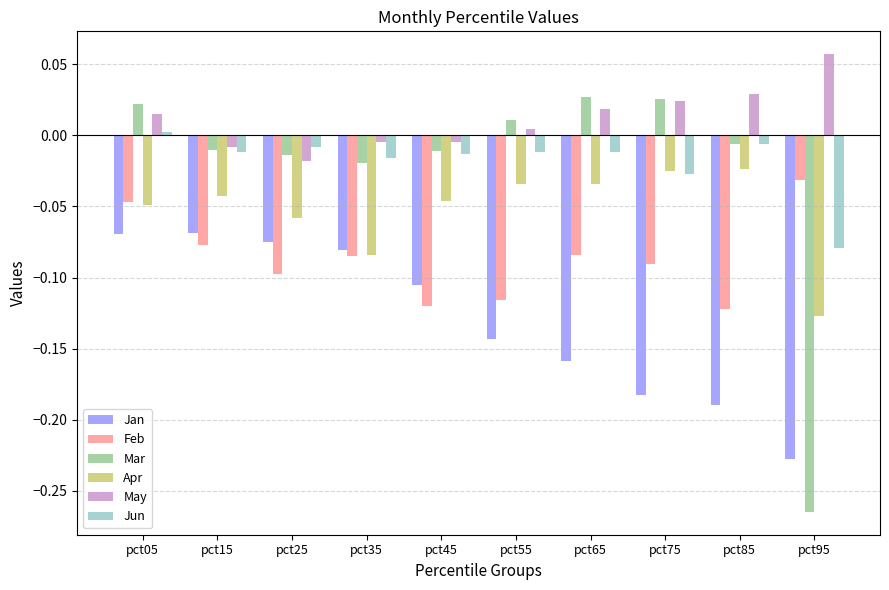

Is the value of Apr at pct95 greater than the value of Mar at pct65?

No